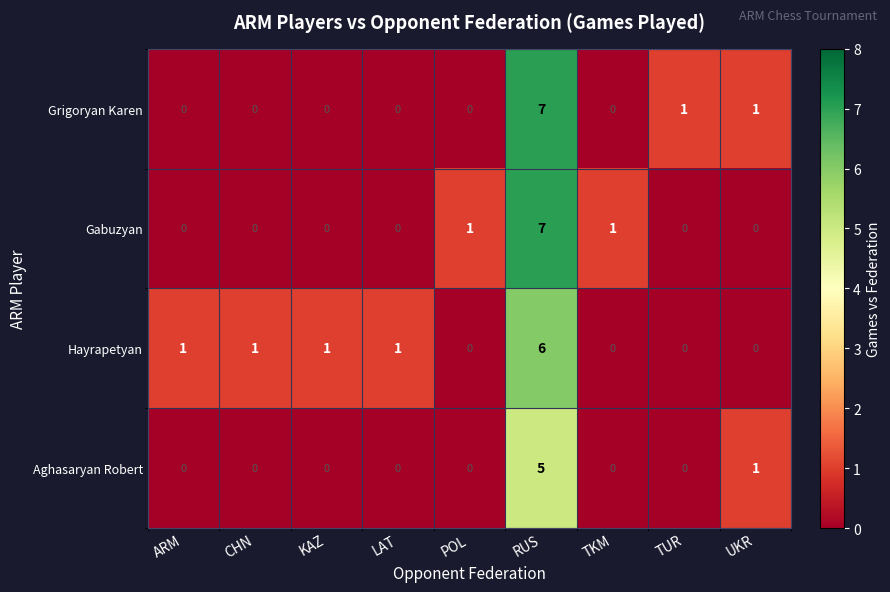

Which label corresponds to the largest value in the chart?

RUS